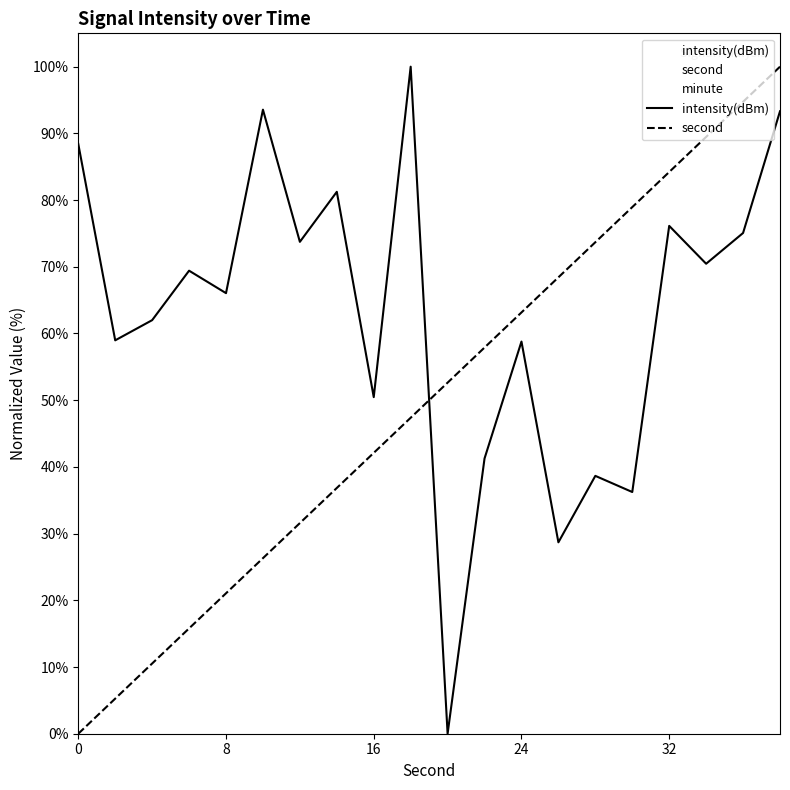

Does the chart have visible grid lines?

No